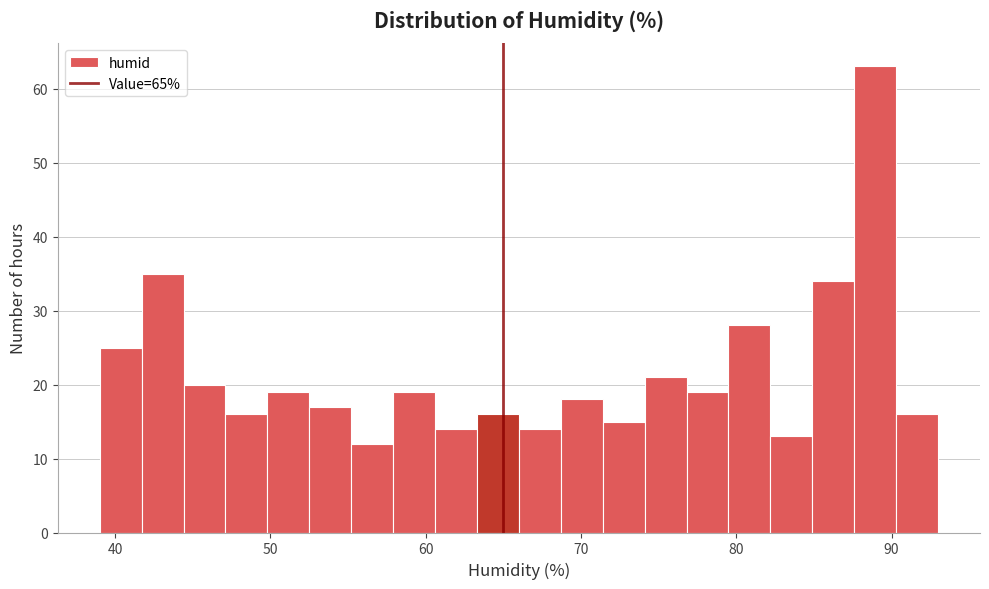

Read against the x-axis, roughly where is the centre of the tallest bar?

89